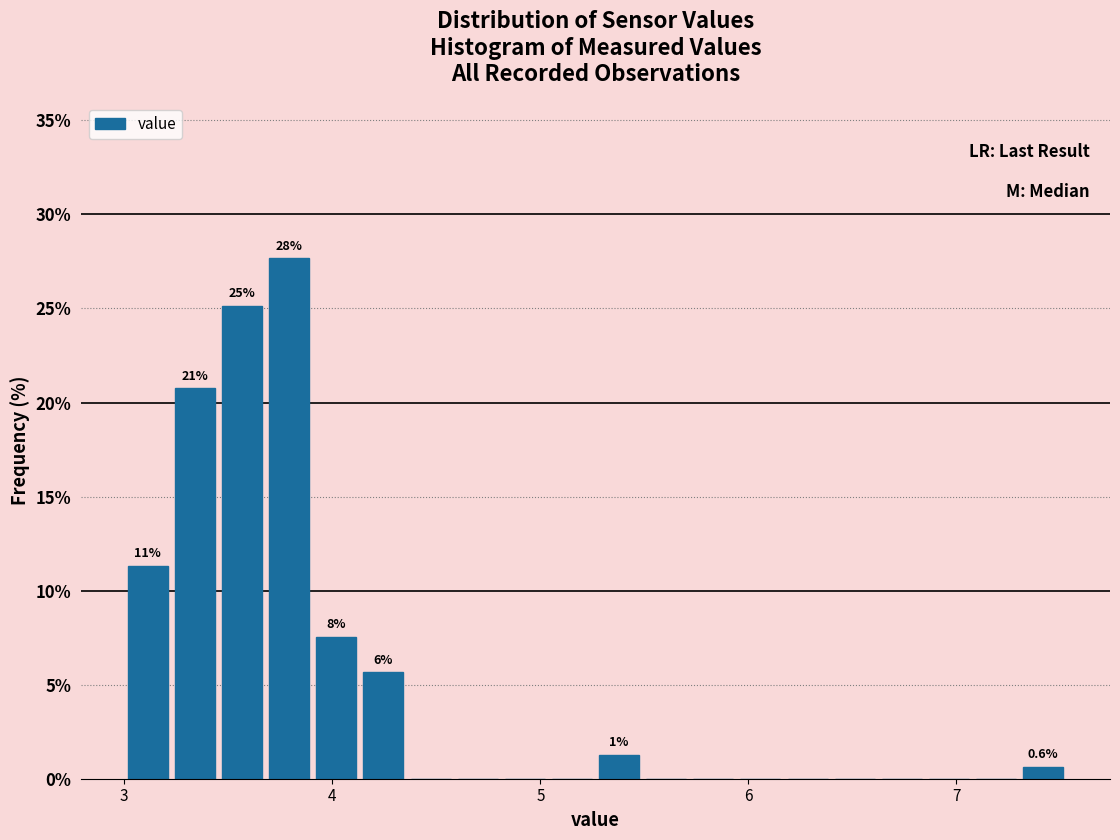

Around what value on the x-axis is the tallest bar? Give the approximate position of its centre, as read against the axis.

3.8